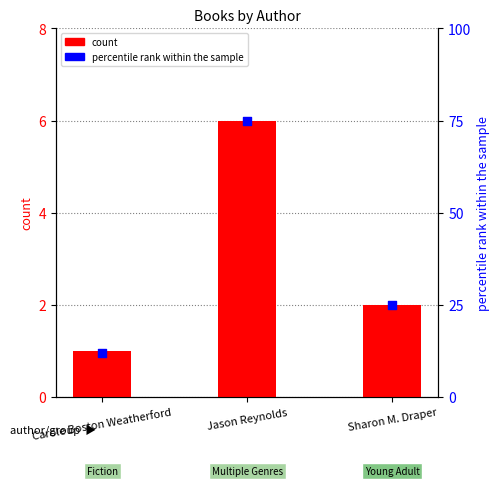

What are all the series names shown in the legend?

count, percentile rank within the sample